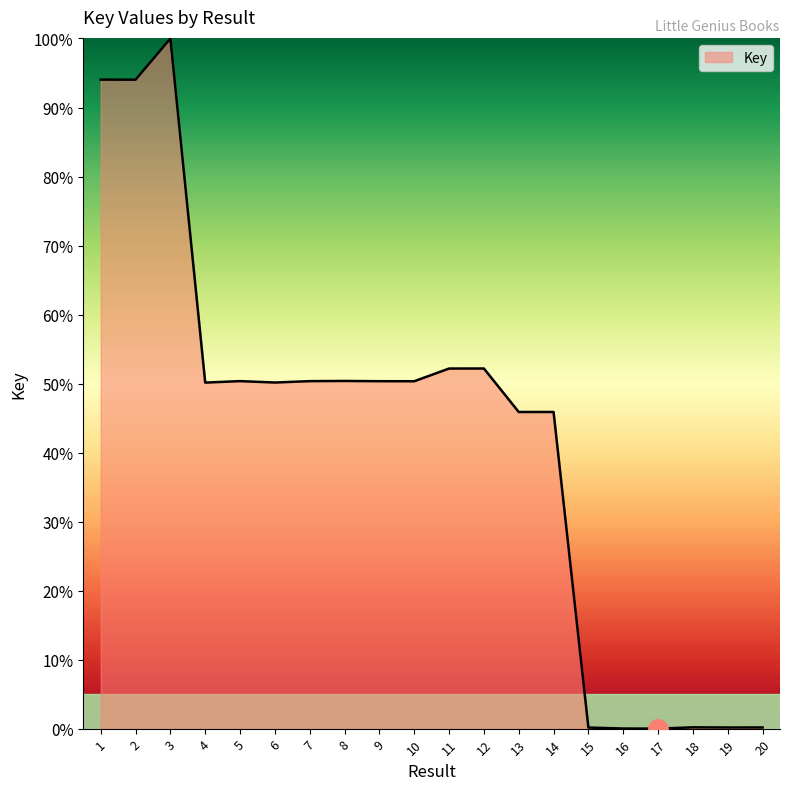

What is the change in value from 3 to 12?

-47.8